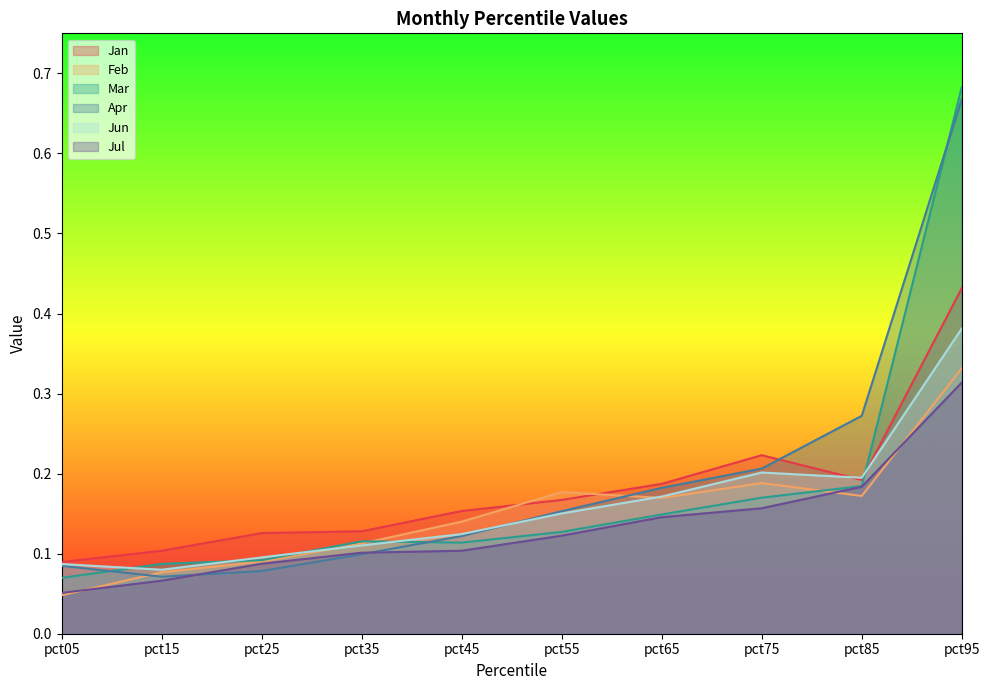

How many categories are shown in the chart?

10